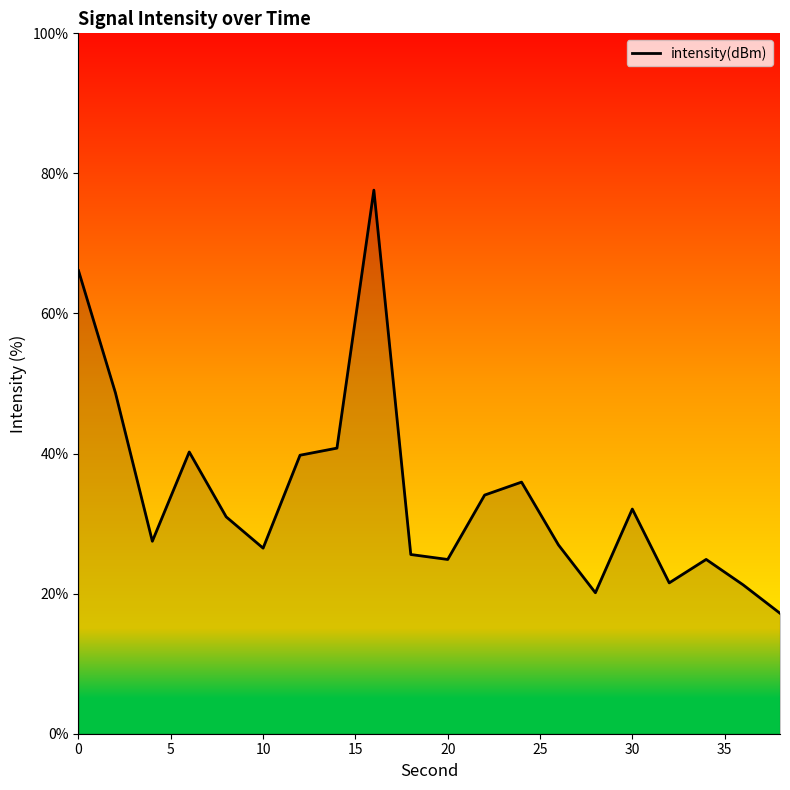

What is the minimum value shown in the chart?

17.2